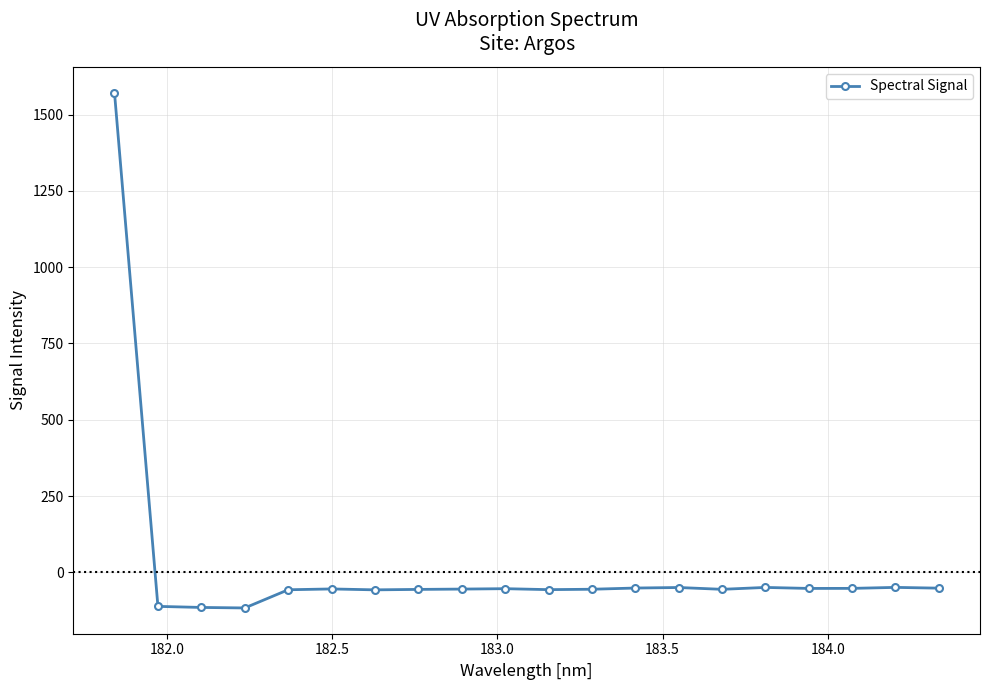

What is the value of the 18th point from the left?

-52.7